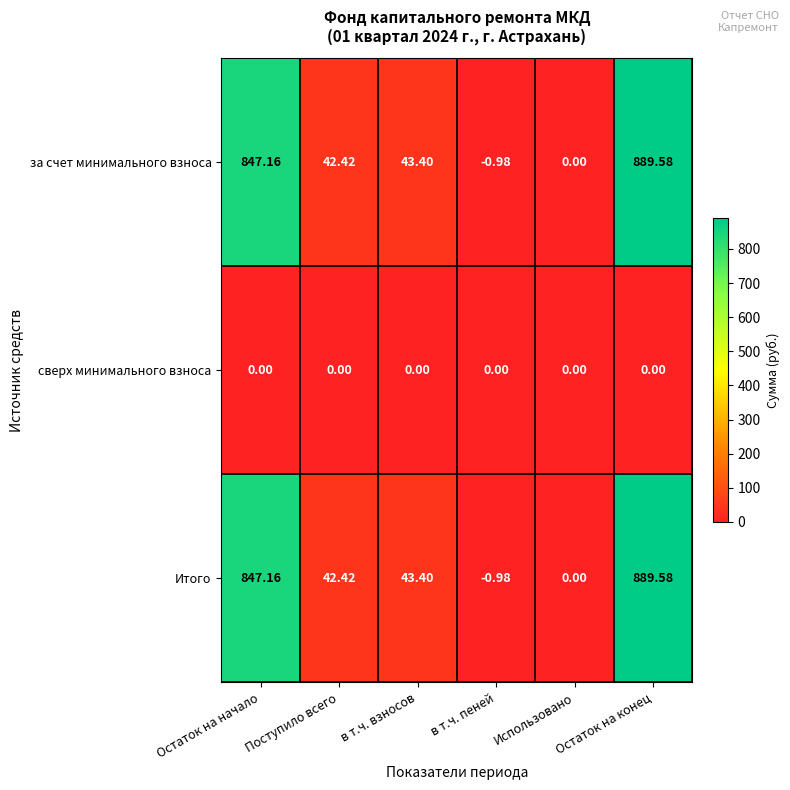

How many negative values does the Итого series have?

1